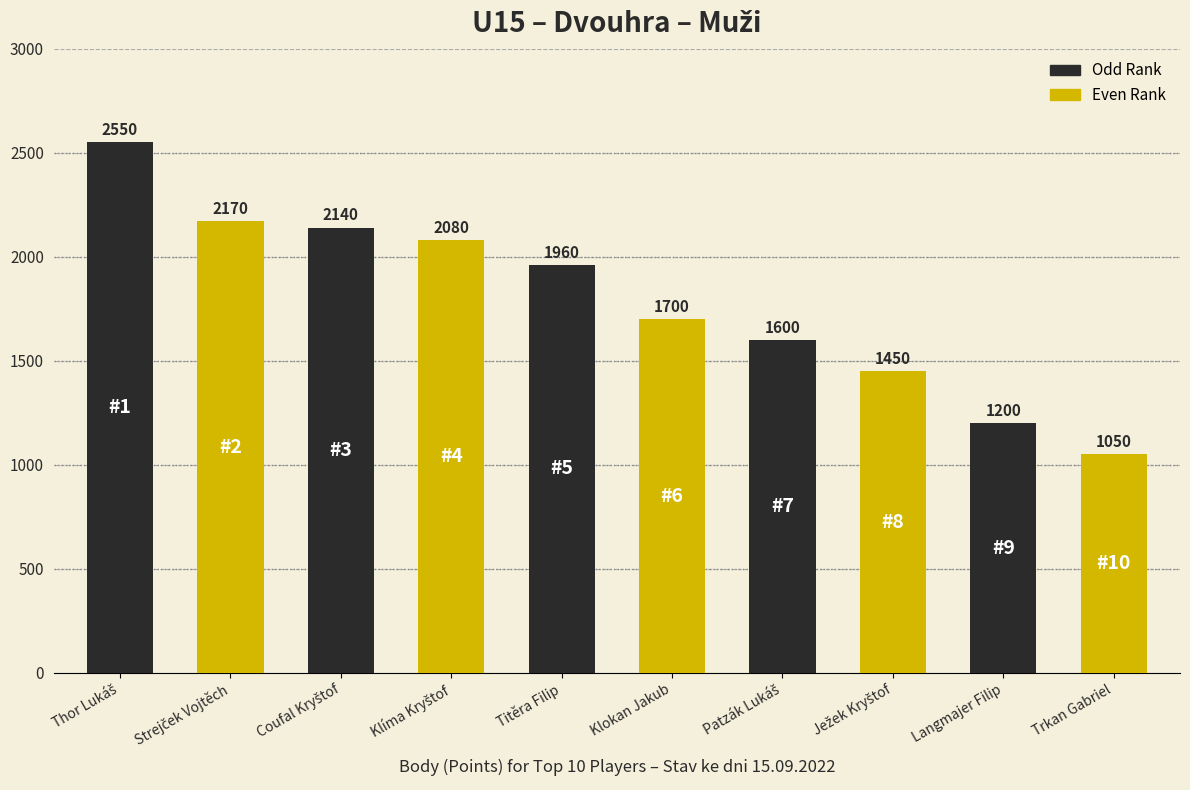

What value does the data have at Trkan Gabriel, to the nearest 10?

1050